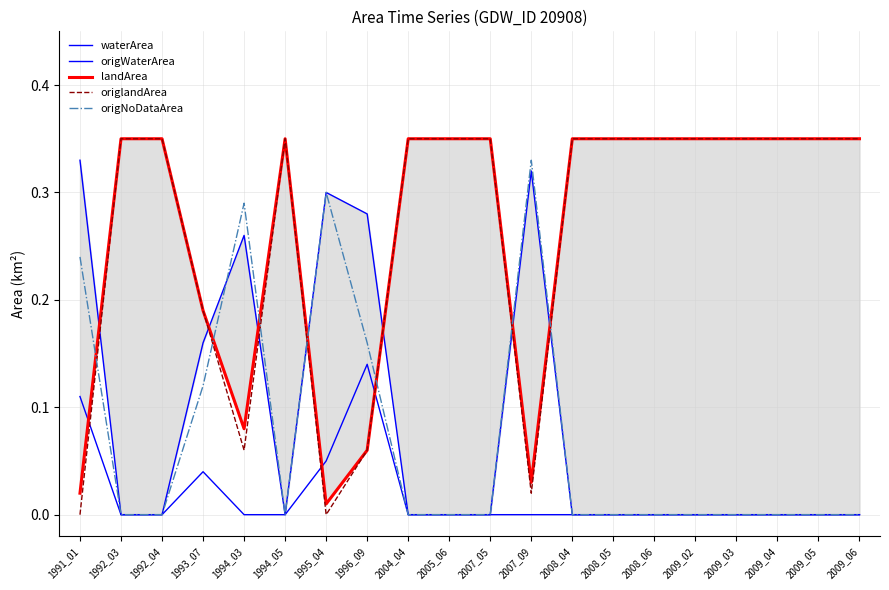

Where is the first local maximum for origlandArea?

1994_05